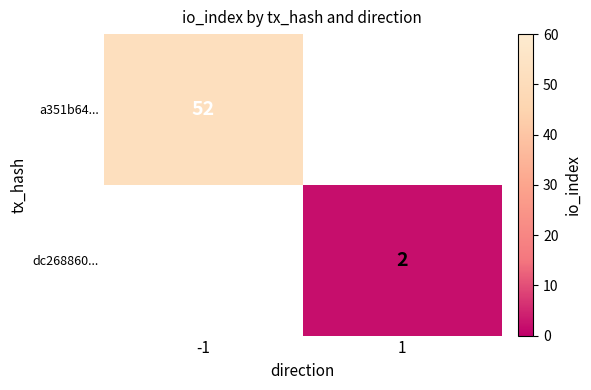

What is the minimum value shown in the chart?

2.0